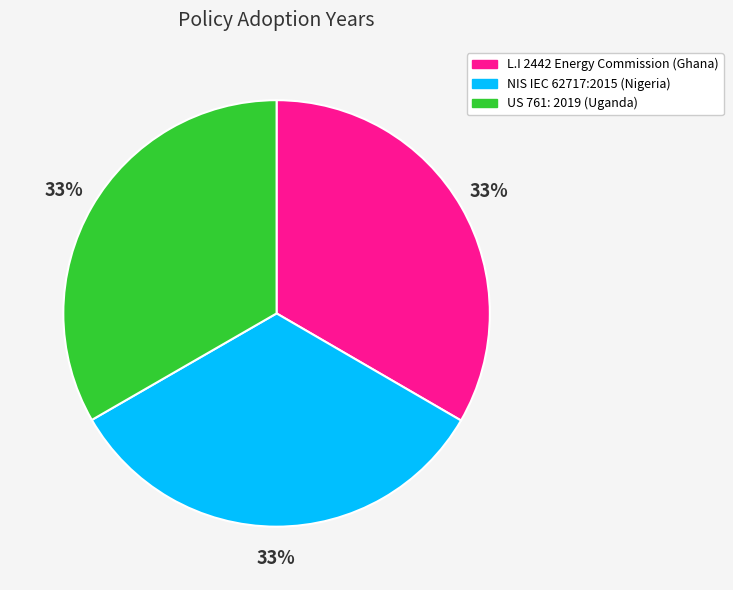

The NIS IEC 62717:2015 (Nigeria) slice represents 40% of the pie. True or false?

False